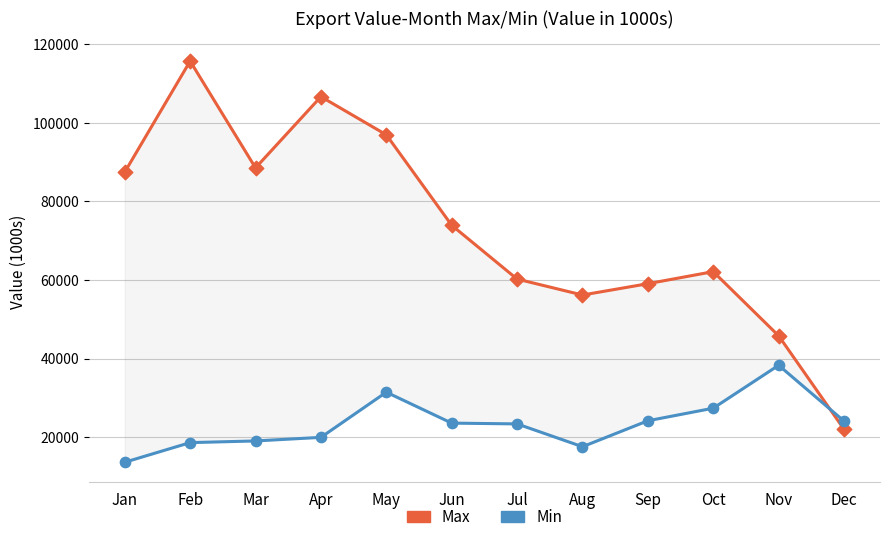

Is the value of Min at Aug greater than the value of Max at Sep?

No